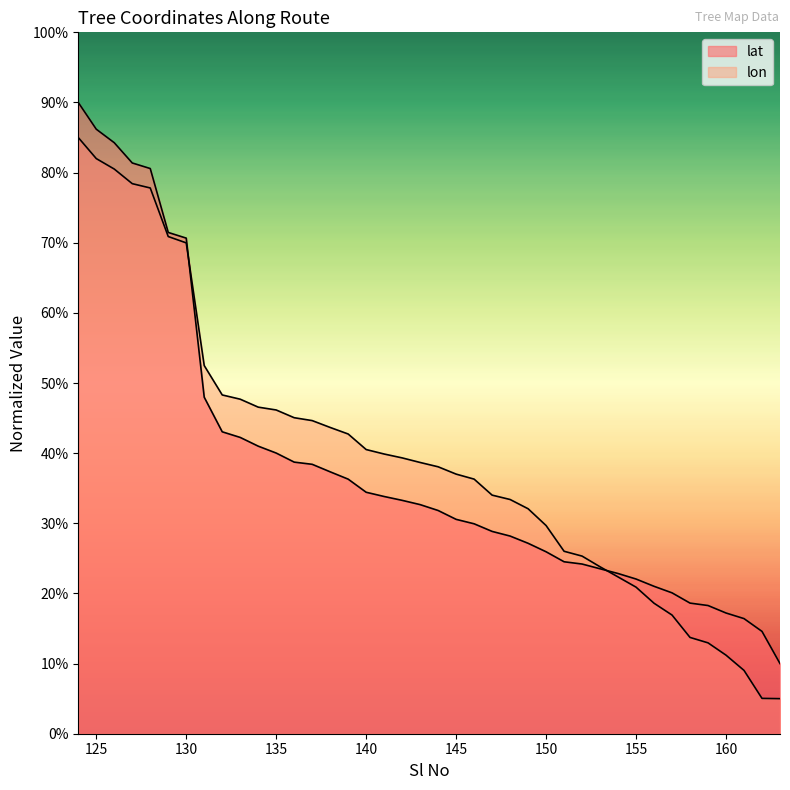

True or false: lon has more than 1 points higher than both neighbors.

False